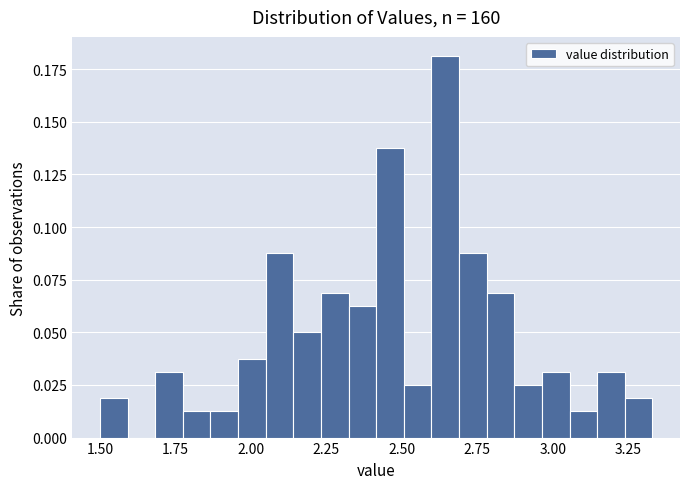

Read against the x-axis, roughly where is the centre of the tallest bar?

2.65